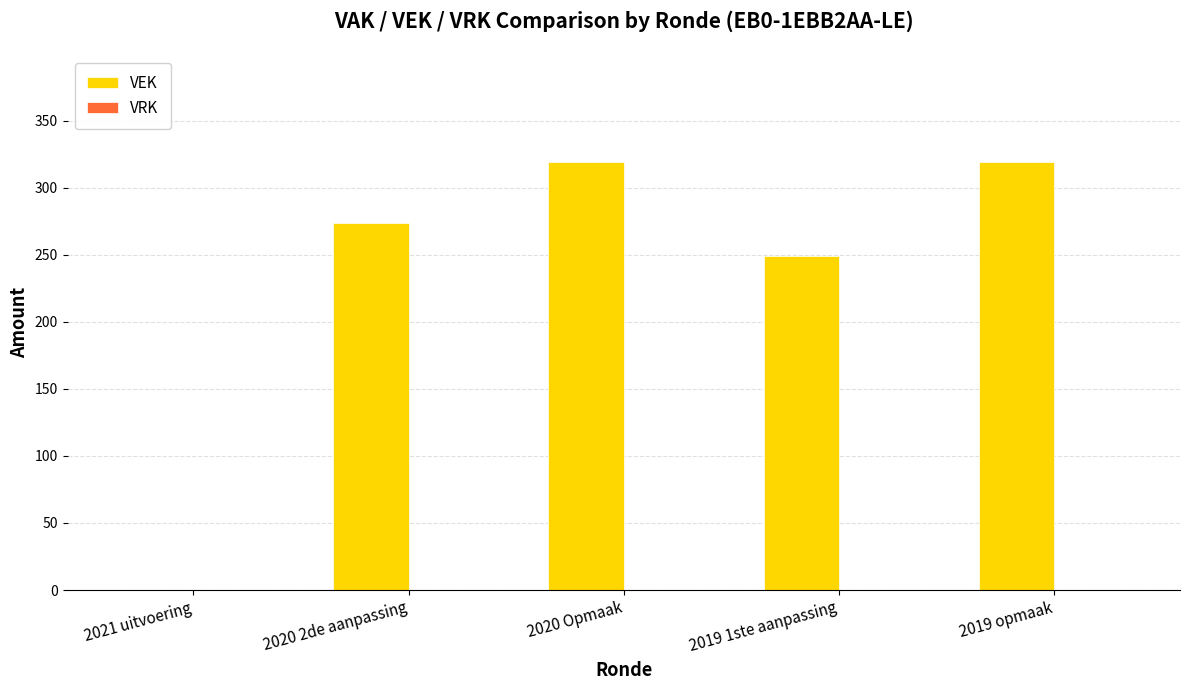

What is the maximum value shown in the chart?

319